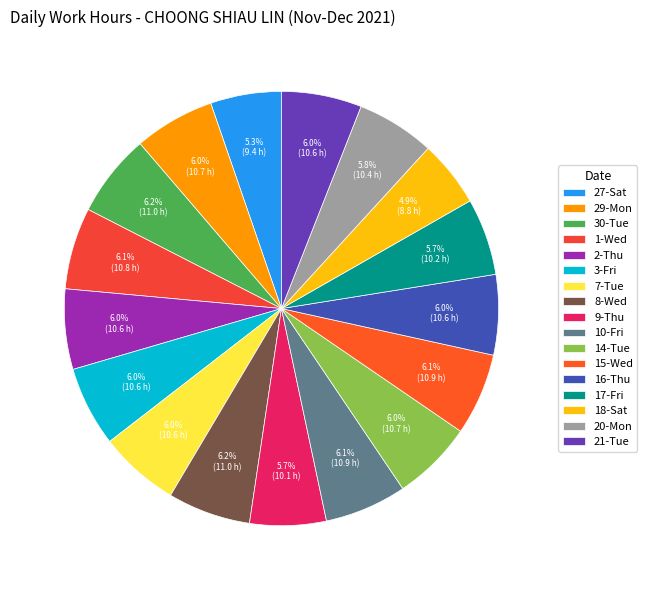

What percentage do 30-Tue and 9-Thu together represent?

11.9%